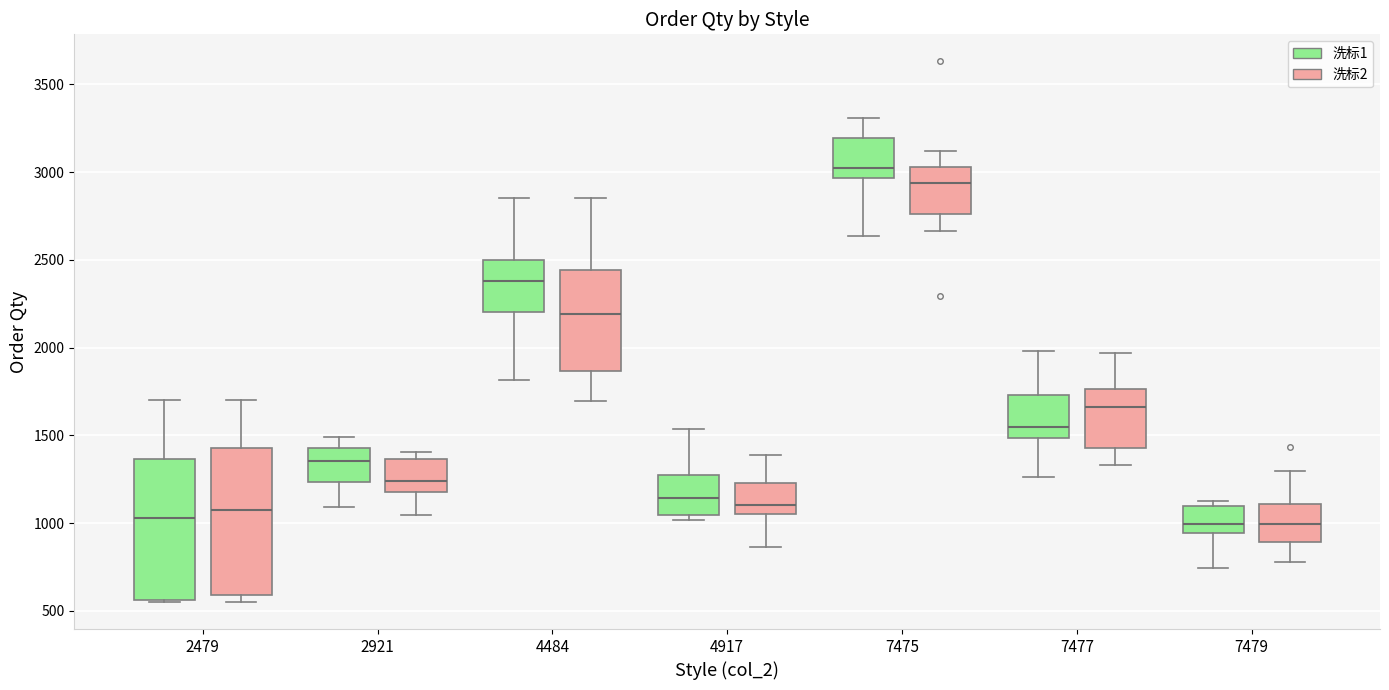

Reading left to right, transcribe this box plot: for each box, give where its median line is, the range the box spans, and where its two whiskers end, as read against the y-axis. The values are not printed on the chart, so give them approximately, as read against the axis.

2479 (洗标1): median 1050, box 550 to 1350, whiskers 550 to 1700
2479 (洗标2): median 1100, box 600 to 1450, whiskers 550 to 1700
2921 (洗标1): median 1350, box 1250 to 1450, whiskers 1100 to 1500
2921 (洗标2): median 1250, box 1200 to 1350, whiskers 1050 to 1400
4484 (洗标1): median 2400, box 2200 to 2500, whiskers 1800 to 2850
4484 (洗标2): median 2200, box 1850 to 2450, whiskers 1700 to 2850
4917 (洗标1): median 1150, box 1050 to 1250, whiskers 1000 to 1550
4917 (洗标2): median 1100, box 1050 to 1250, whiskers 850 to 1400
7475 (洗标1): median 3050, box 2950 to 3200, whiskers 2650 to 3300
7475 (洗标2): median 2950, box 2750 to 3050, whiskers 2650 to 3100
7477 (洗标1): median 1550, box 1500 to 1750, whiskers 1250 to 2000
7477 (洗标2): median 1650, box 1450 to 1750, whiskers 1350 to 1950
7479 (洗标1): median 1000, box 950 to 1100, whiskers 750 to 1150
7479 (洗标2): median 1000, box 900 to 1100, whiskers 800 to 1300